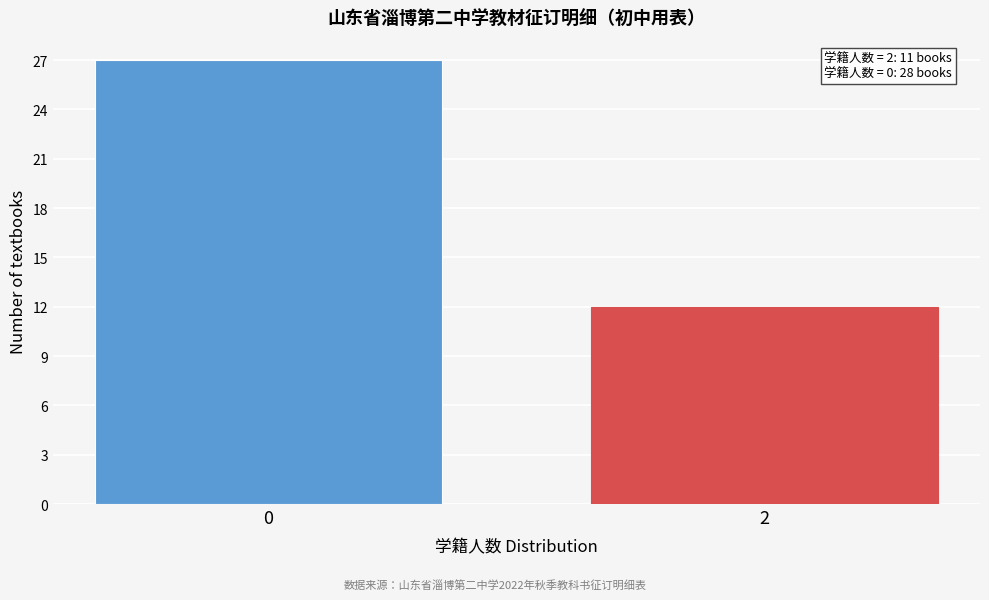

Reading right to left, list all the values displayed in this chart.

2=12	0=27